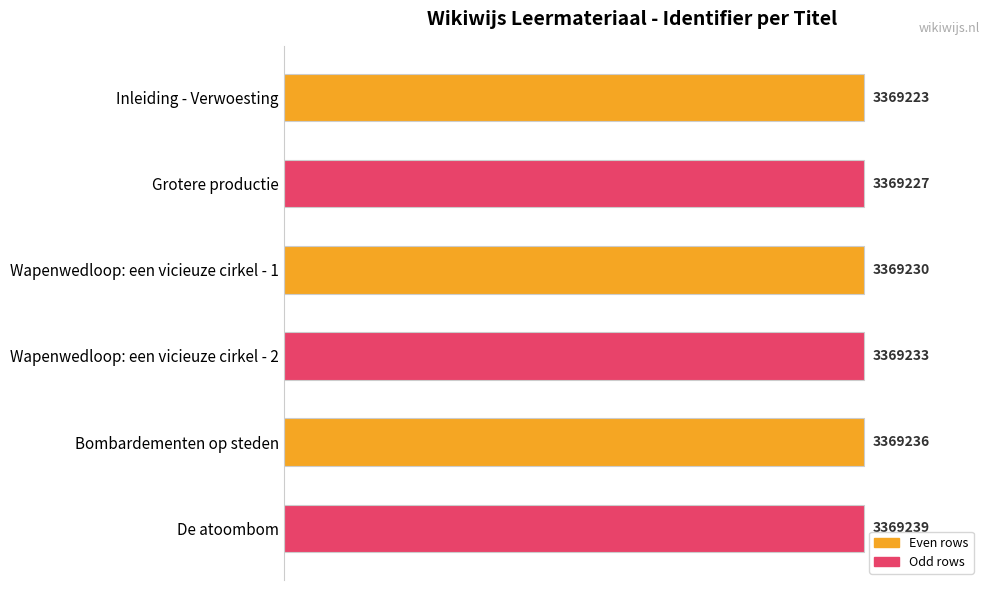

Are the bars horizontal?

Yes